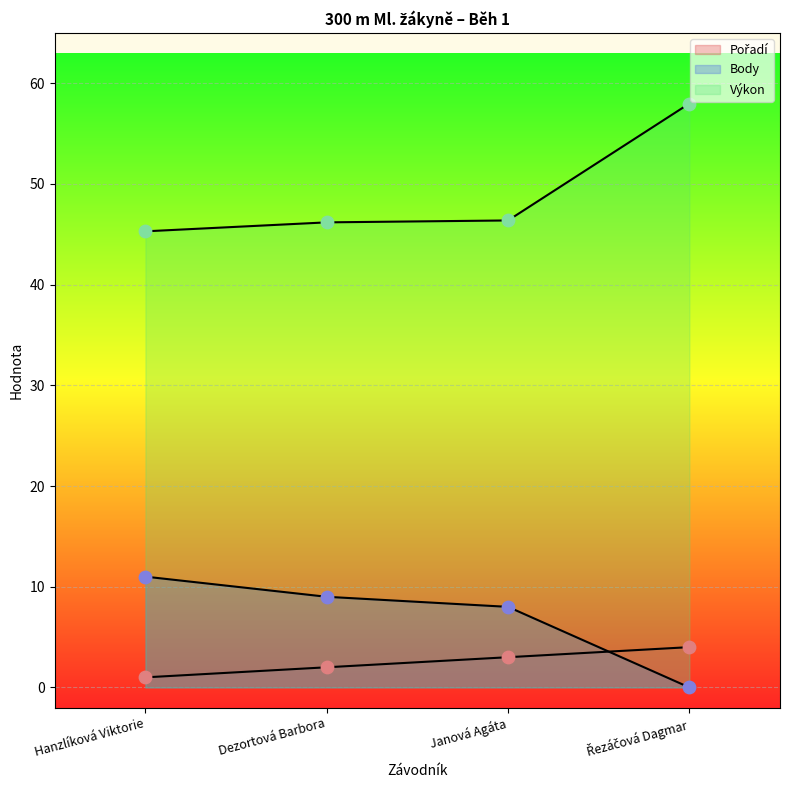

Which series has the largest total across all categories?

Výkon